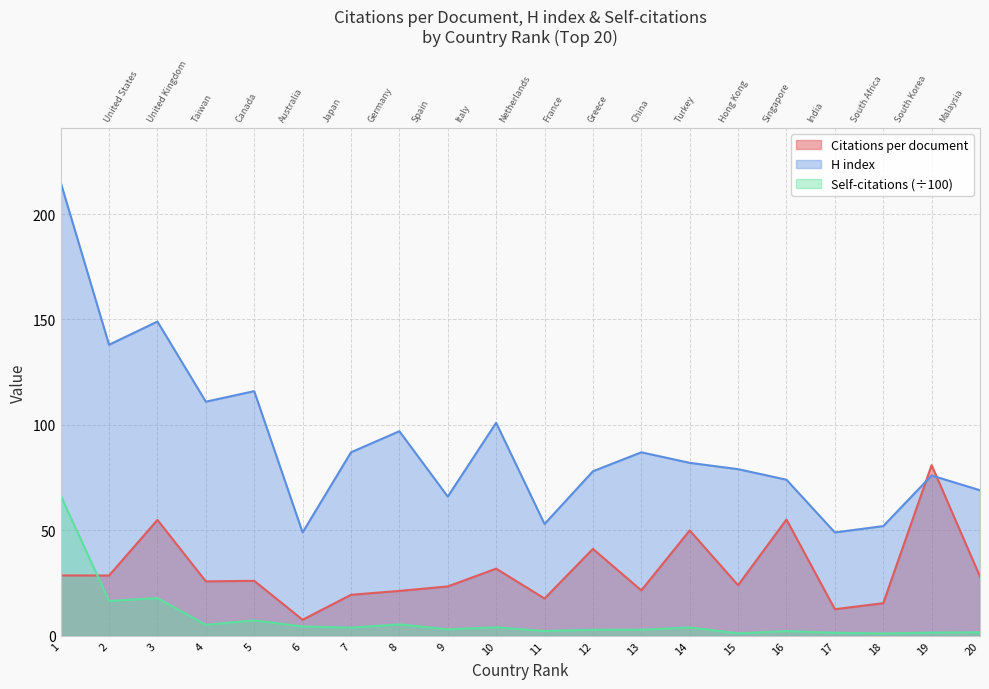

In H index, how many points are higher than both neighbors (excluding endpoints)?

6